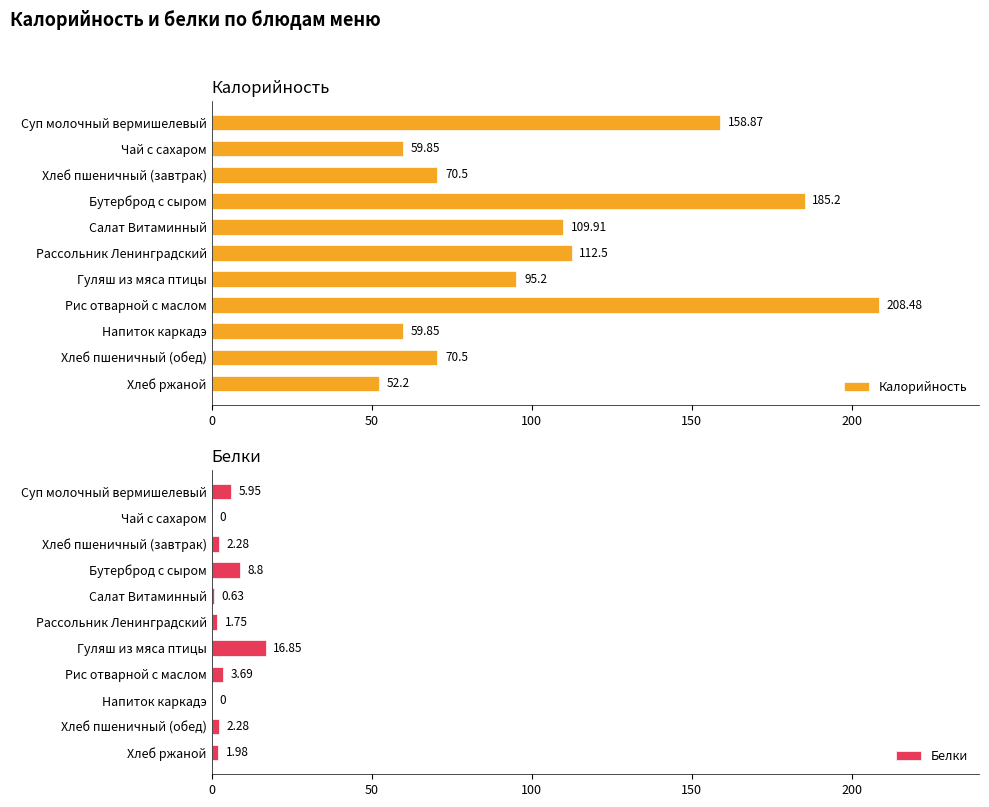

True or false: Калорийность has a value of 59.9 at Чай с сахаром.

True